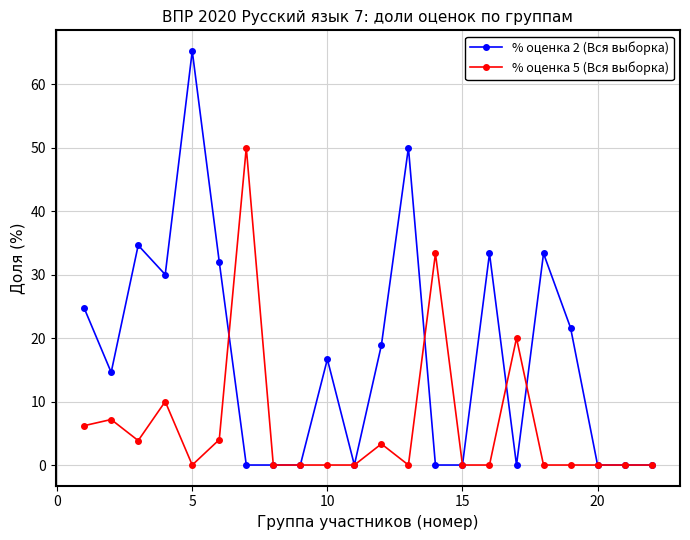

Which series has the largest range (max minus min)?

% оценка 2 (Вся выборка)